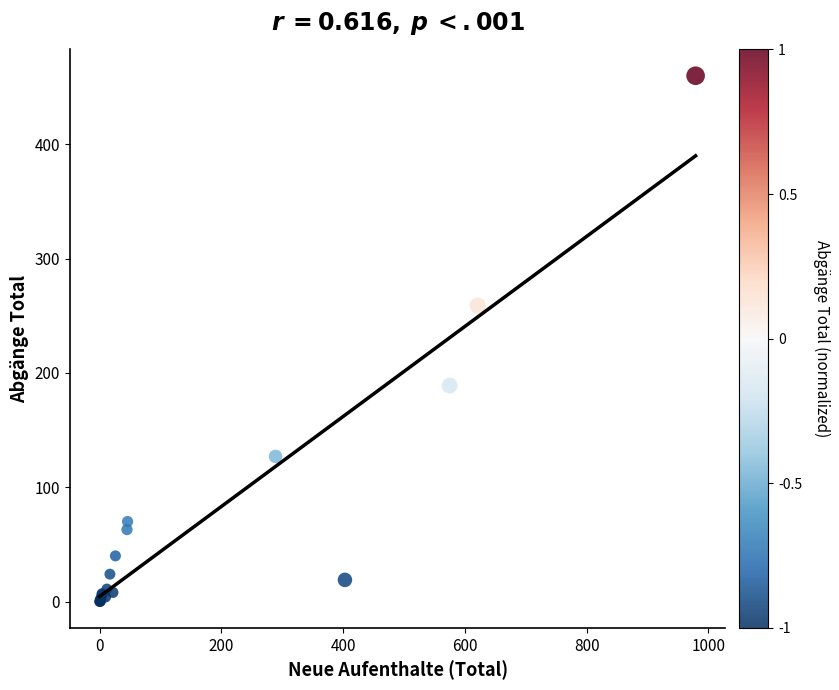

What Y value in the scatter plot is closest to 230?

259